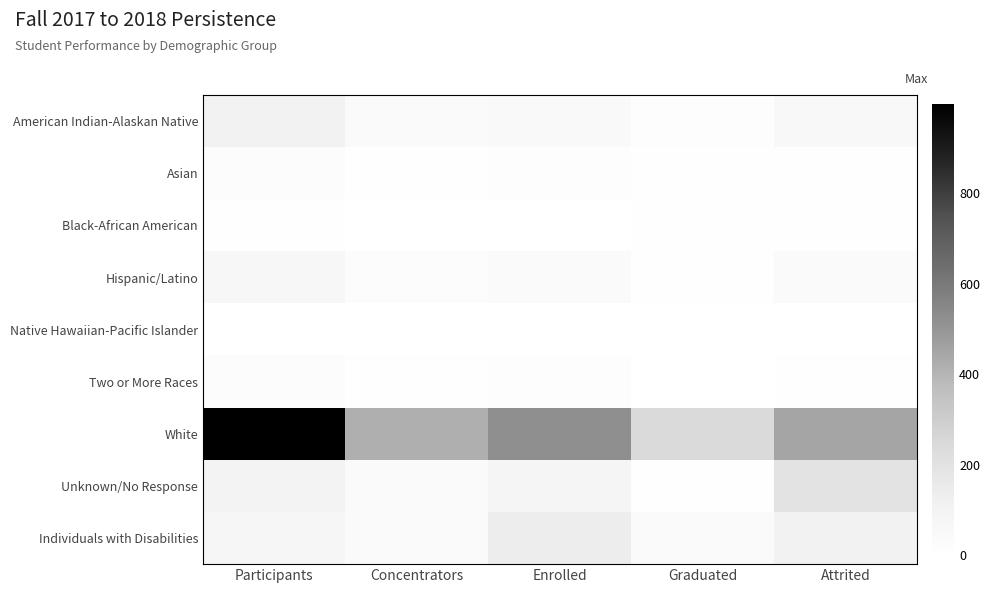

At which category is the sum across all series the highest?

Participants